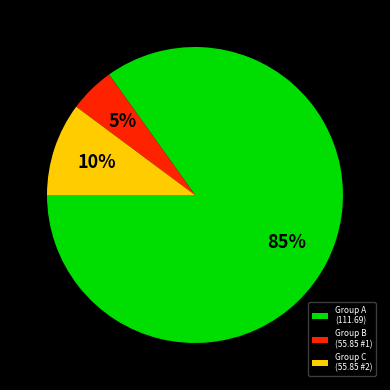

What percentage is the Group C (55.85 #2) slice, to the nearest percent?

10%